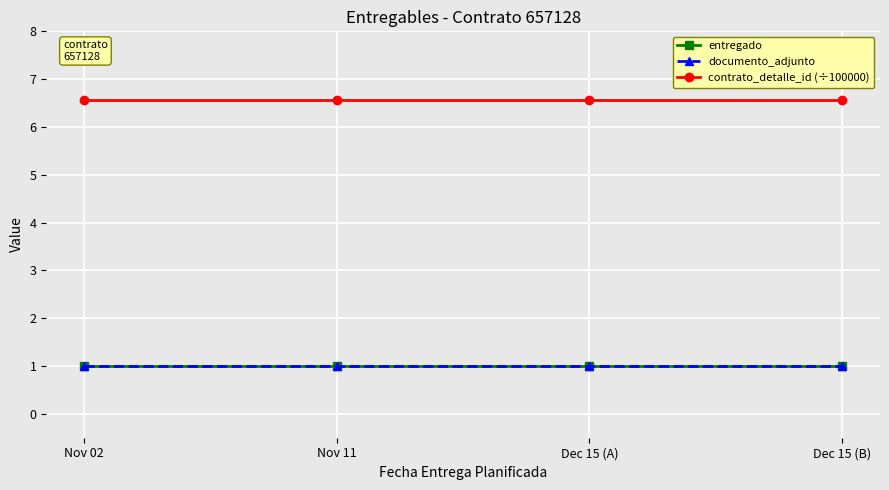

Between Dec 15 (B) and Dec 15 (A), which is larger?

Dec 15 (B)